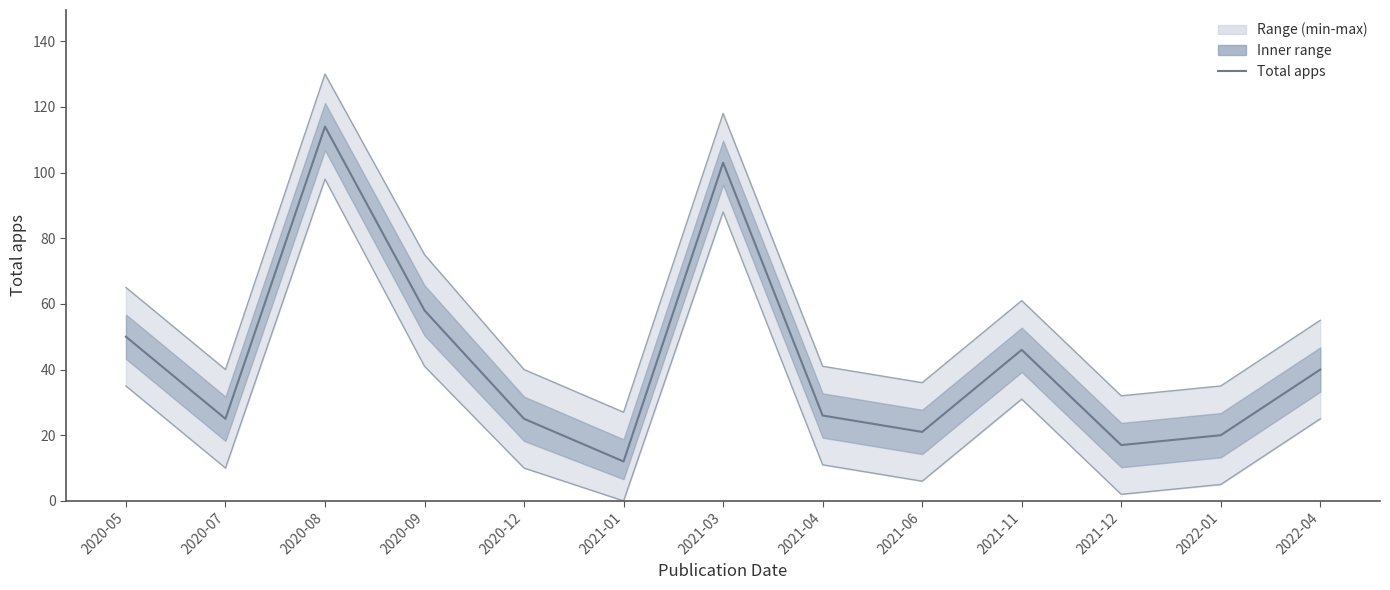

Does the chart display data point markers on the line(s)?

No